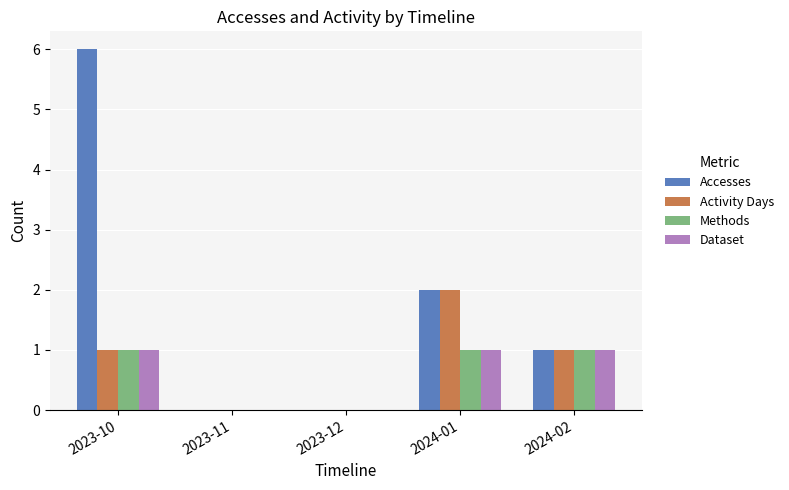

How many data points does each series have?

5